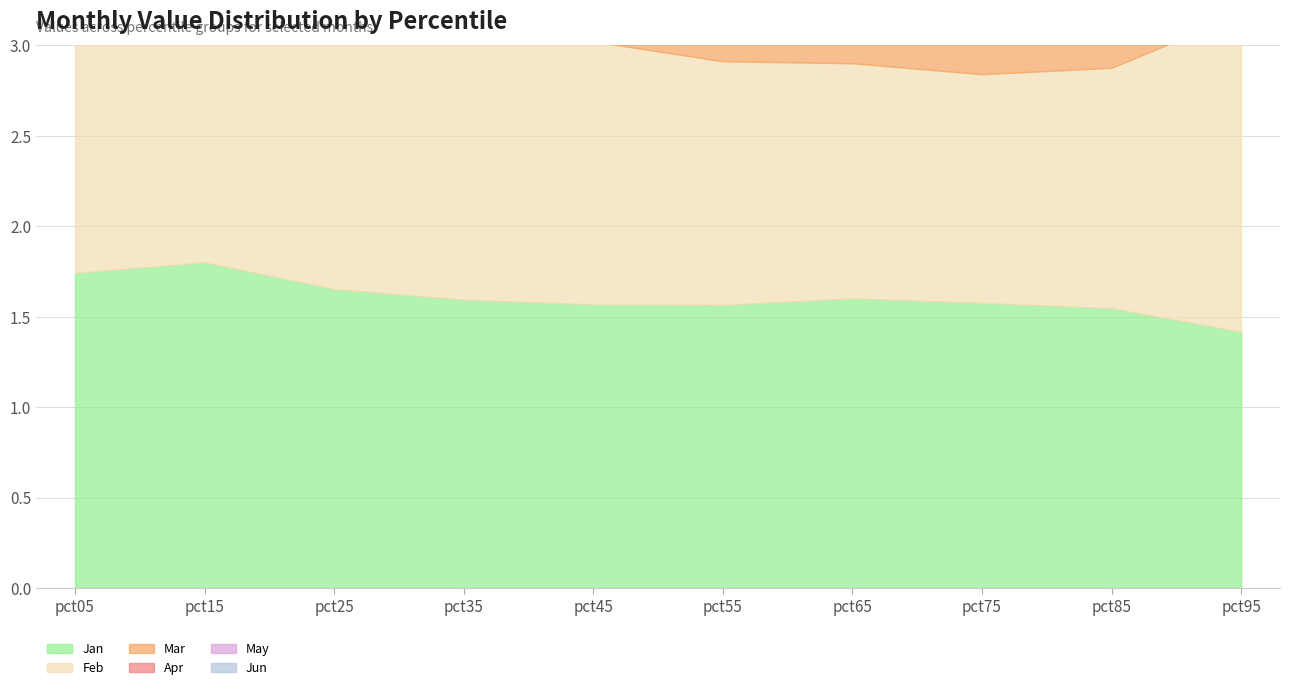

What is the average value of the May series?

1.2